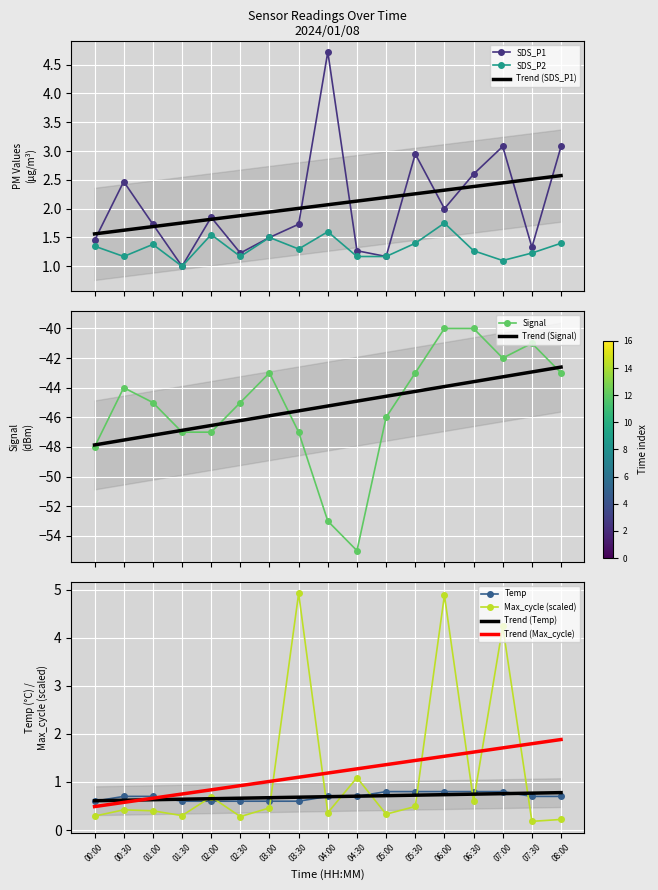

What is the difference between the Max_cycle values at 07:00 and 03:30?

0.7